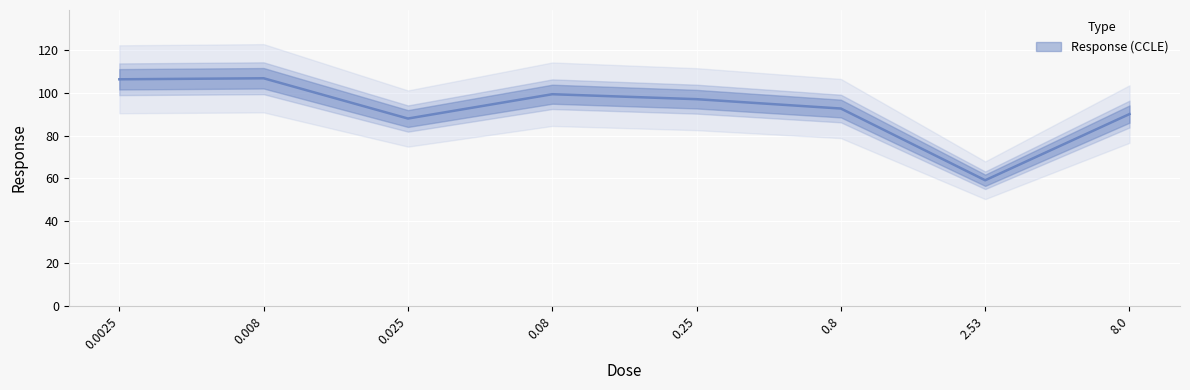

What position from the left is 0.08?

4